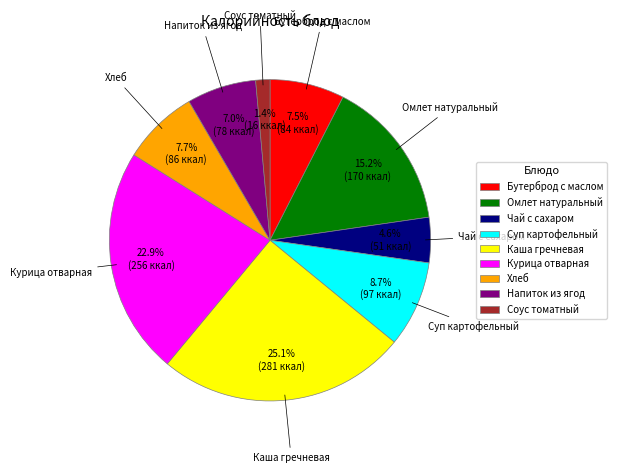

Between Соус томатный and Омлет натуральный, which is larger?

Омлет натуральный